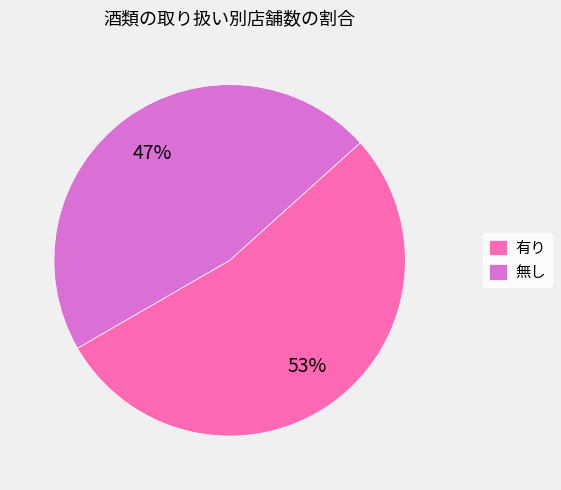

Combined, do 有り and 無し account for over 50%?

Yes